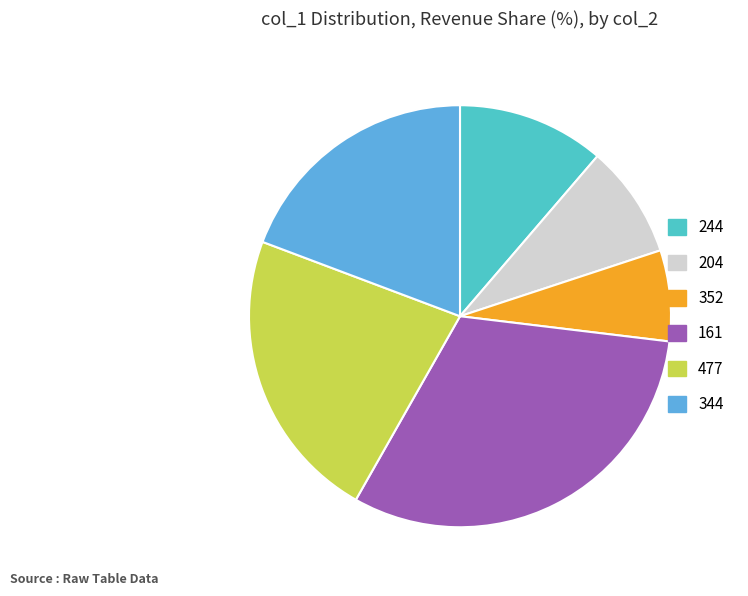

Does any single category account for the majority?

No